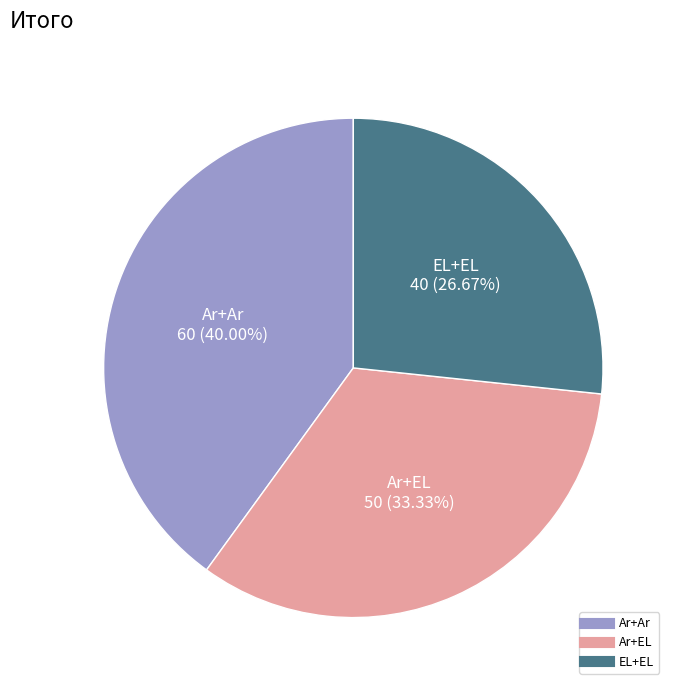

The EL+EL slice represents 18% of the pie. True or false?

False